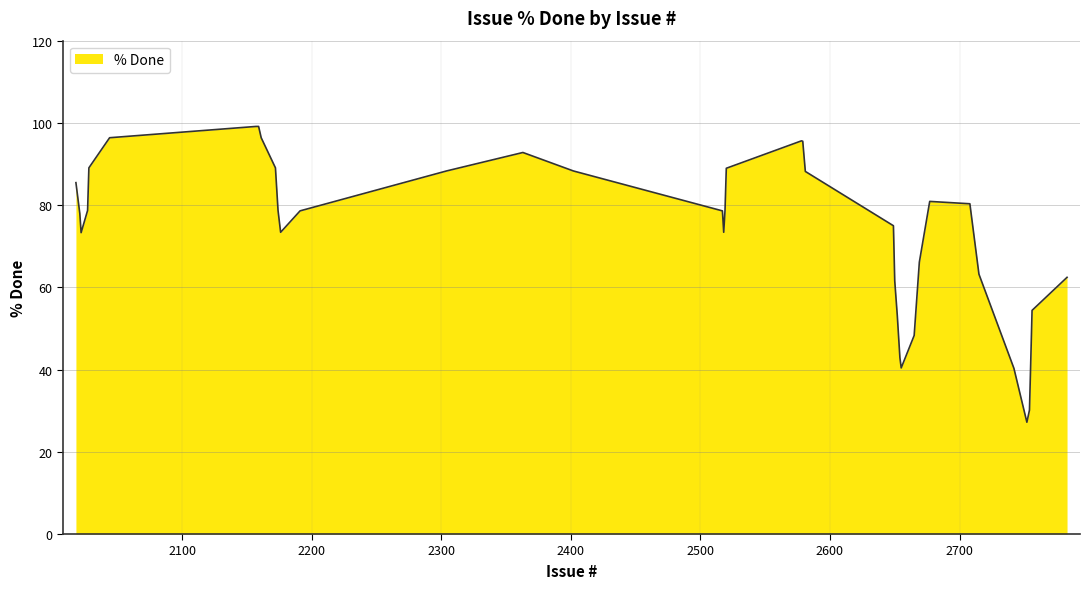

What is the smallest value displayed?

27.2